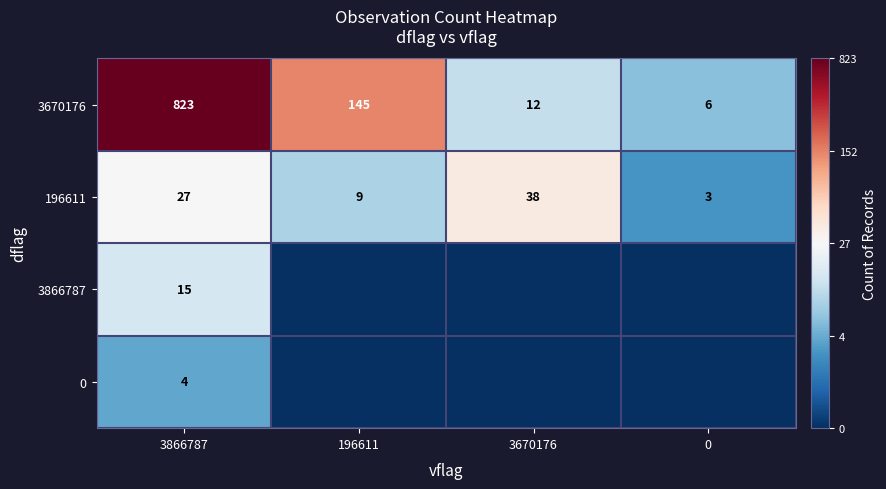

At which label does 3670176 first exceed 145?

3866787